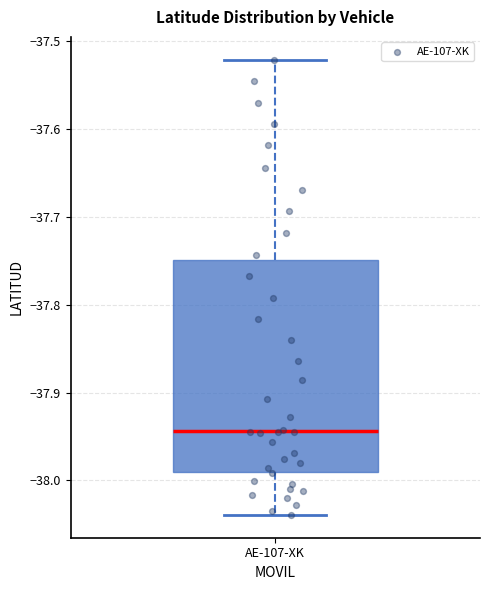

Where is the lower edge of the box for AE-107-XK on the y-axis? The values are not printed on the chart, so give them approximately, as read against the axis.

-37.99